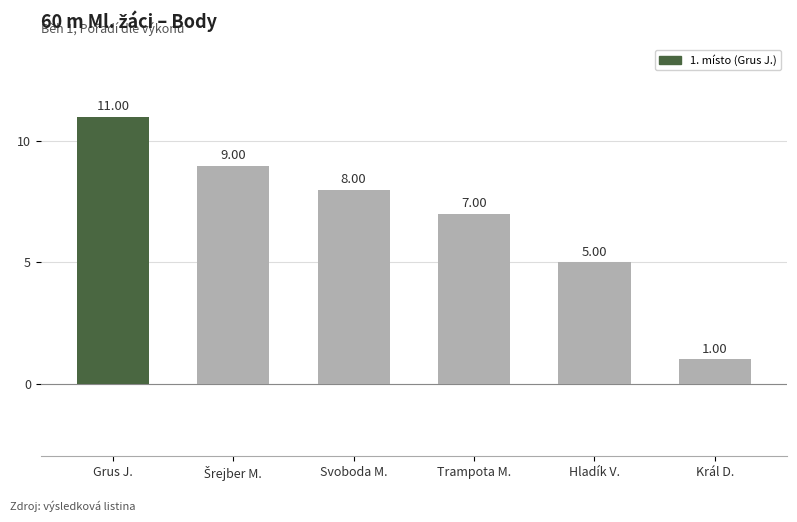

Which label corresponds to the smallest value in the chart?

Král D.